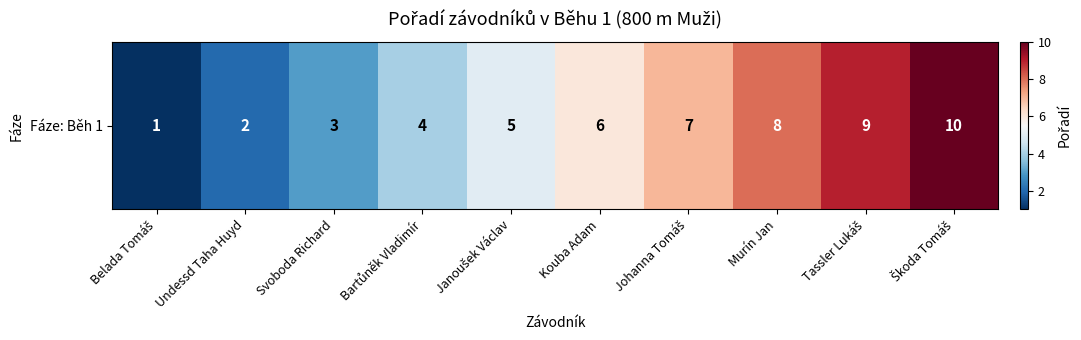

Rank the categories by value from highest to lowest.

Škoda Tomáš, Tassler Lukáš, Murín Jan, Johanna Tomáš, Kouba Adam, Janoušek Václav, Bartůněk Vladimír, Svoboda Richard, Undessd Taha Huyd, Belada Tomáš